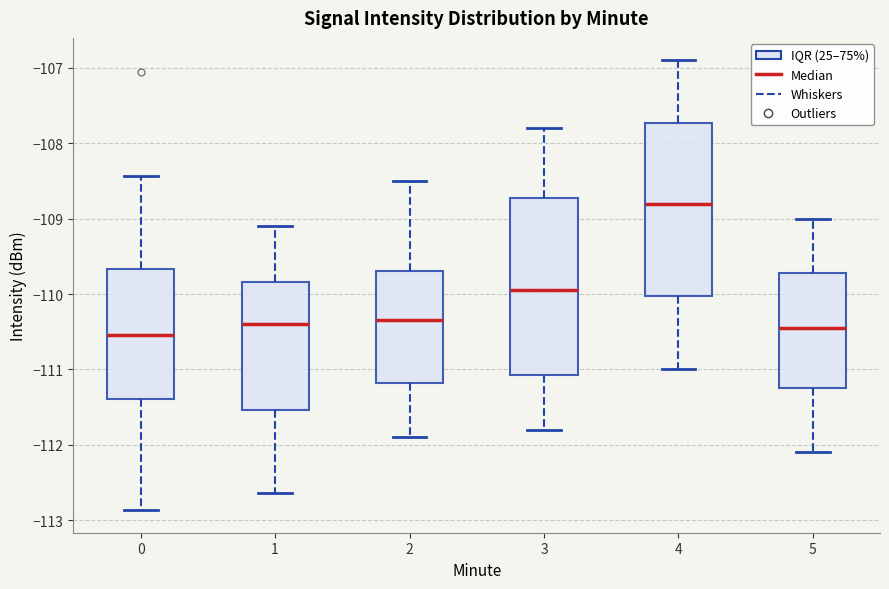

Reading left to right, read every box against the y-axis: the position of its median line, the range the box covers, and the ends of its whiskers. The values are not printed on the chart, so give them approximately, as read against the axis.

0: median -110.5, box -111.4 to -109.7, whiskers -112.9 to -108.4
1: median -110.4, box -111.5 to -109.8, whiskers -112.6 to -109.1
2: median -110.3, box -111.2 to -109.7, whiskers -111.9 to -108.5
3: median -109.9, box -111.1 to -108.7, whiskers -111.8 to -107.8
4: median -108.8, box -110.0 to -107.7, whiskers -111.0 to -106.9
5: median -110.4, box -111.2 to -109.7, whiskers -112.1 to -109.0